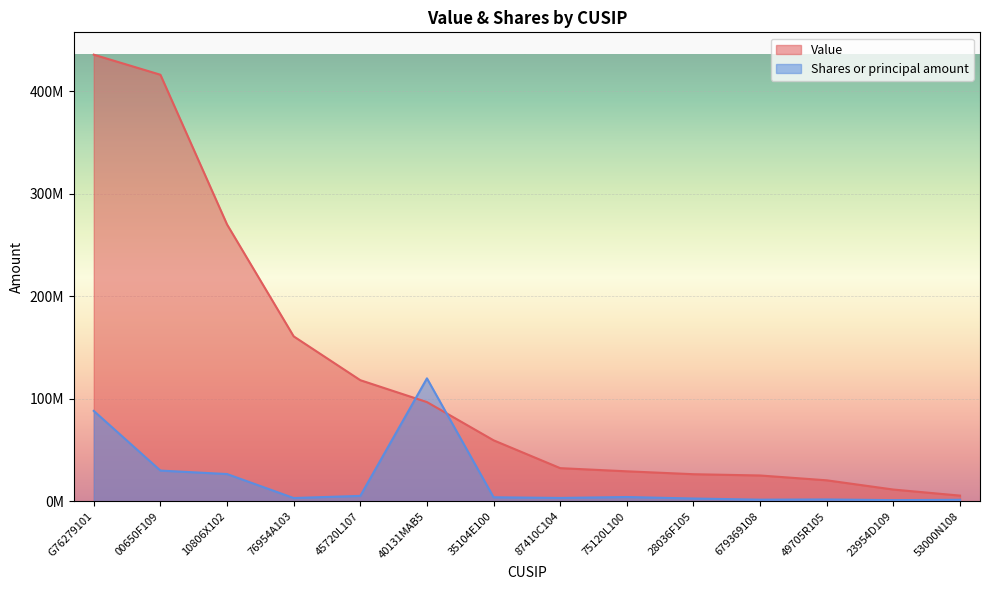

Where do Shares or principal amount and Value first cross each other?

45720L107 and 40131MAB5